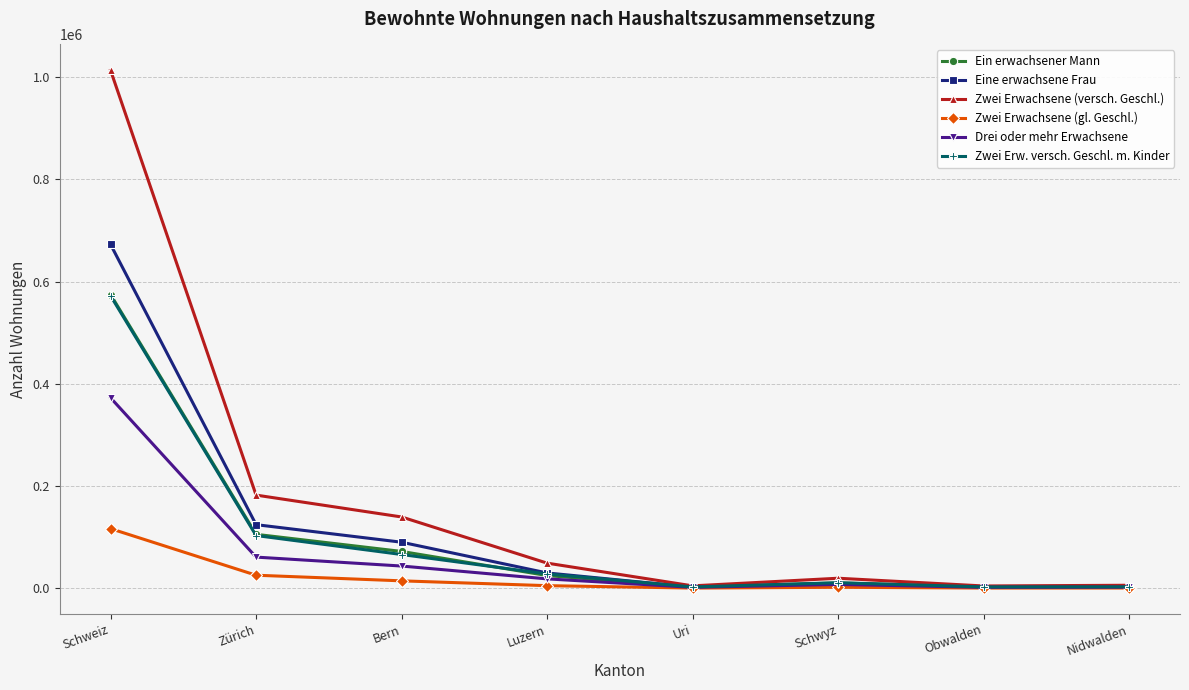

What is the maximum value for Ein erwachsener Mann?

574716